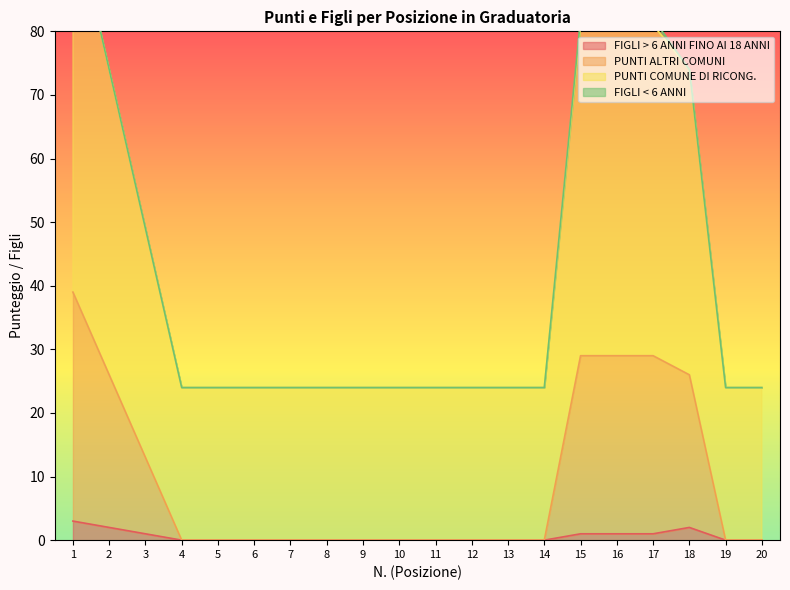

True or false: PUNTI ALTRI COMUNI and PUNTI COMUNE DI RICONG. intersect in this chart.

False